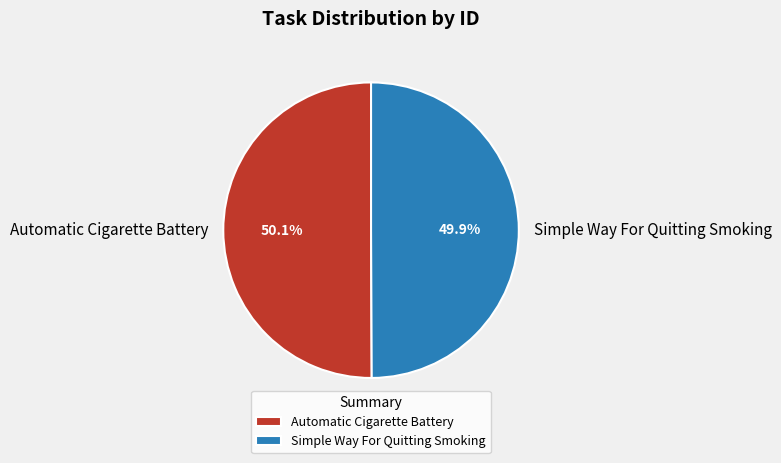

What is the ratio of the value at Simple Way For Quitting Smoking to the value at Automatic Cigarette Battery?

1.0